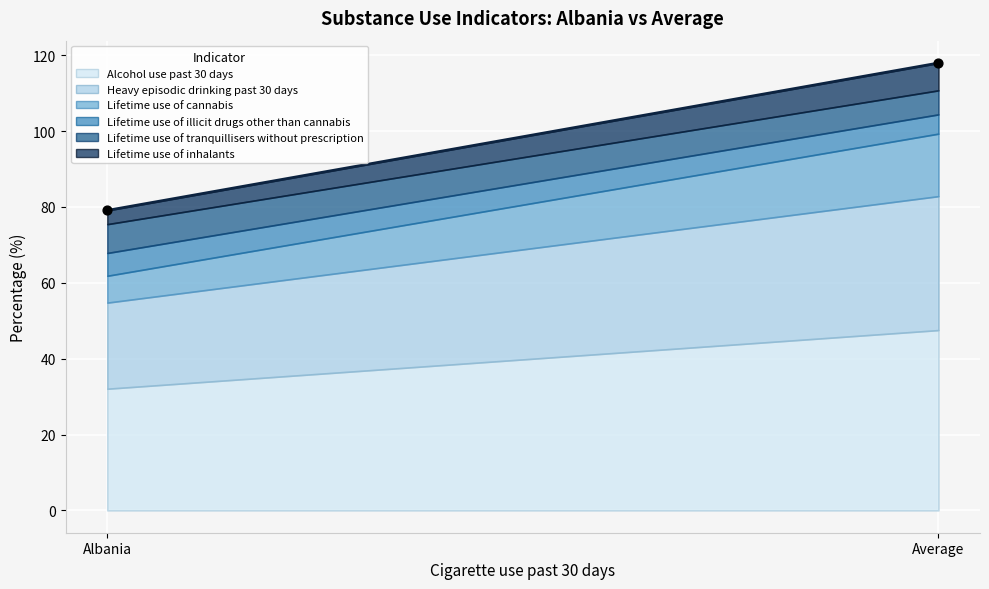

What is the range of Y values (max minus min)?

38.9